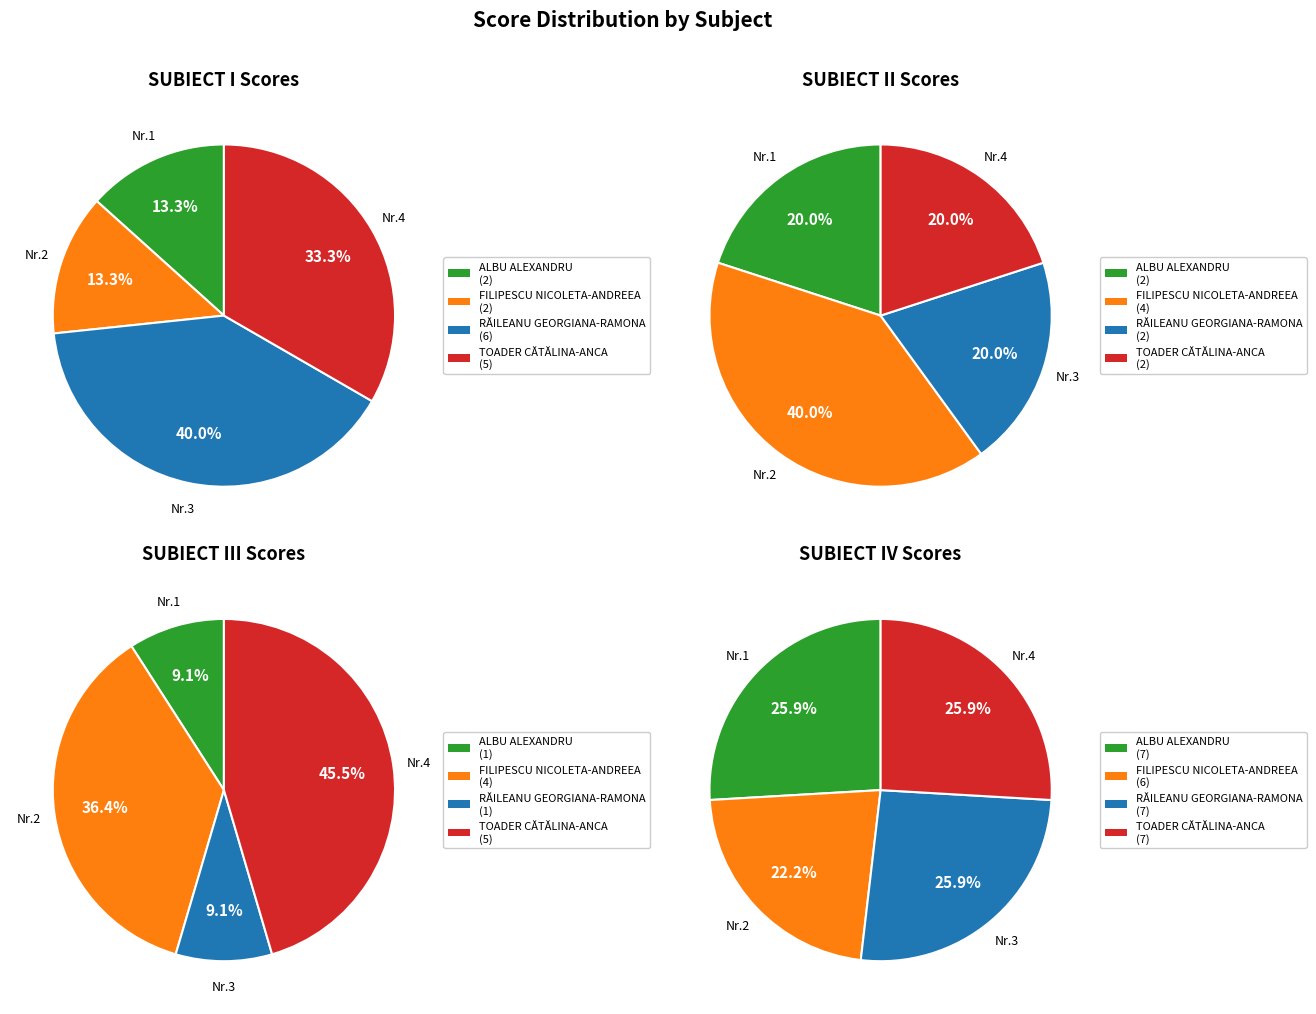

Which slice is the smallest?

ALBU ALEXANDRU